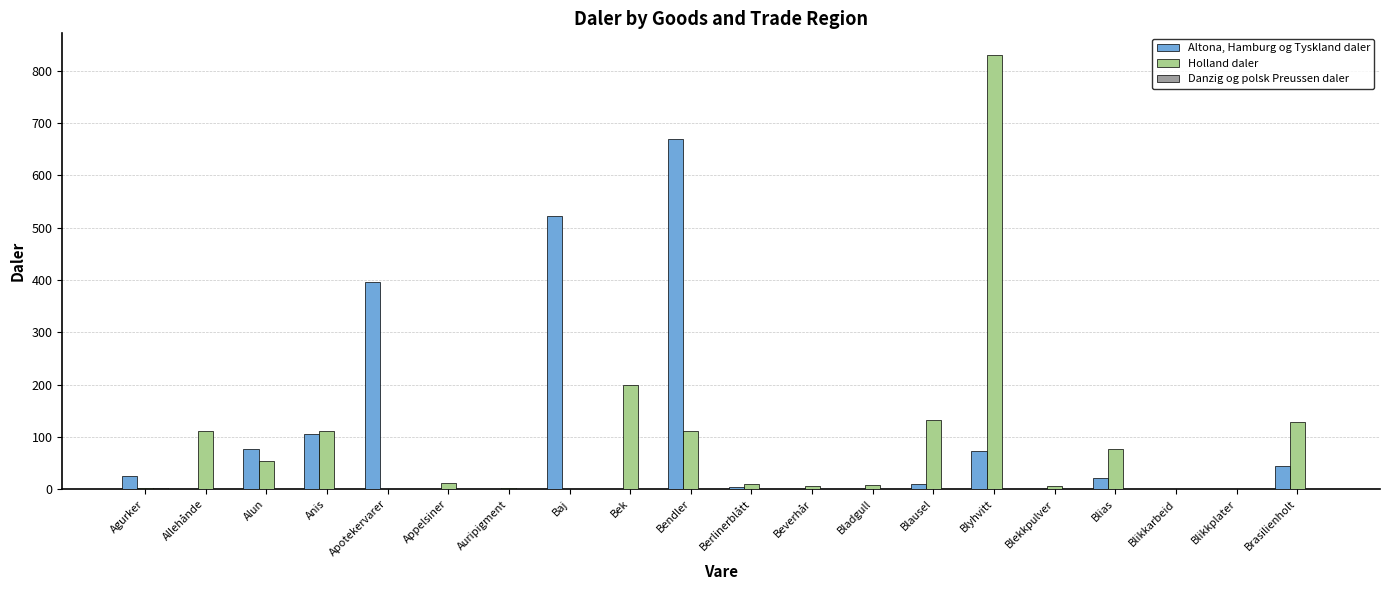

What is the total value across all series at Baj?

522